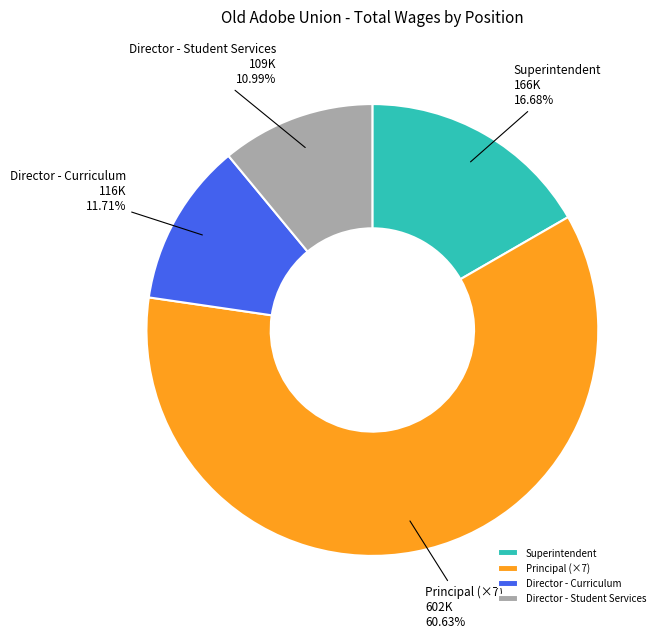

What percentage is NOT represented by Superintendent?

83.3%